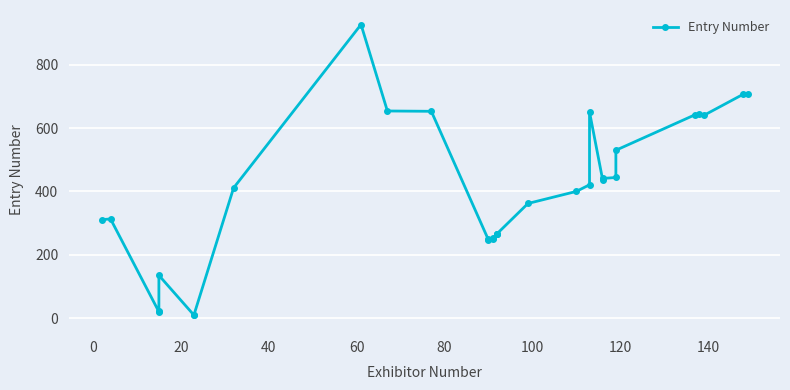

What is the smallest value displayed?

9